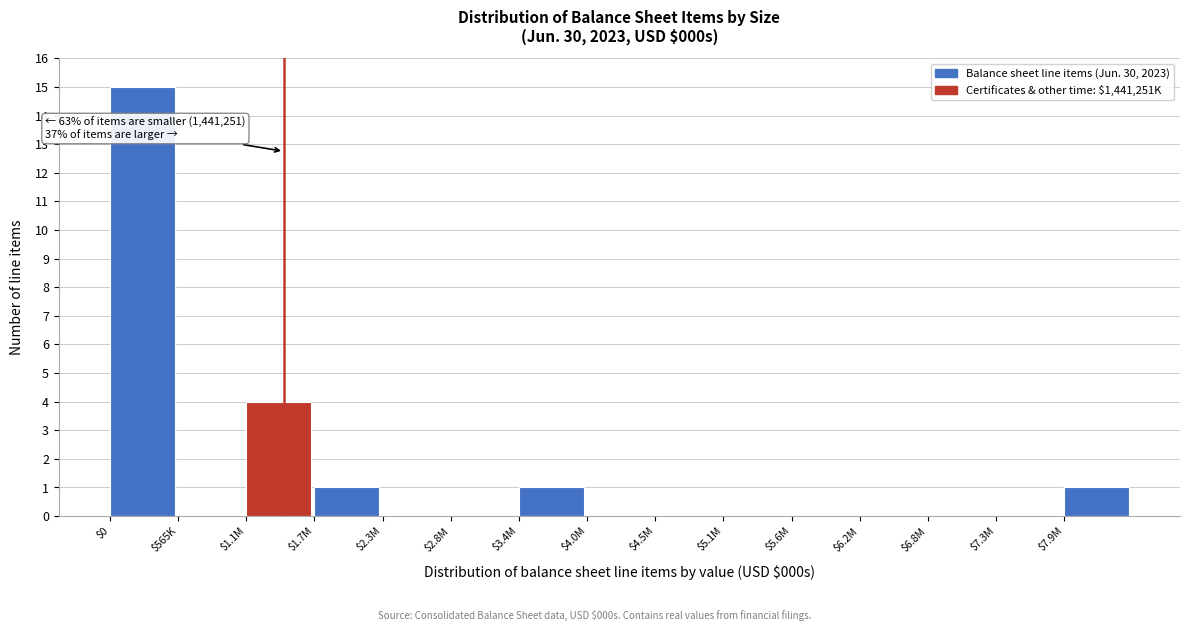

What is the sum of all values?

22